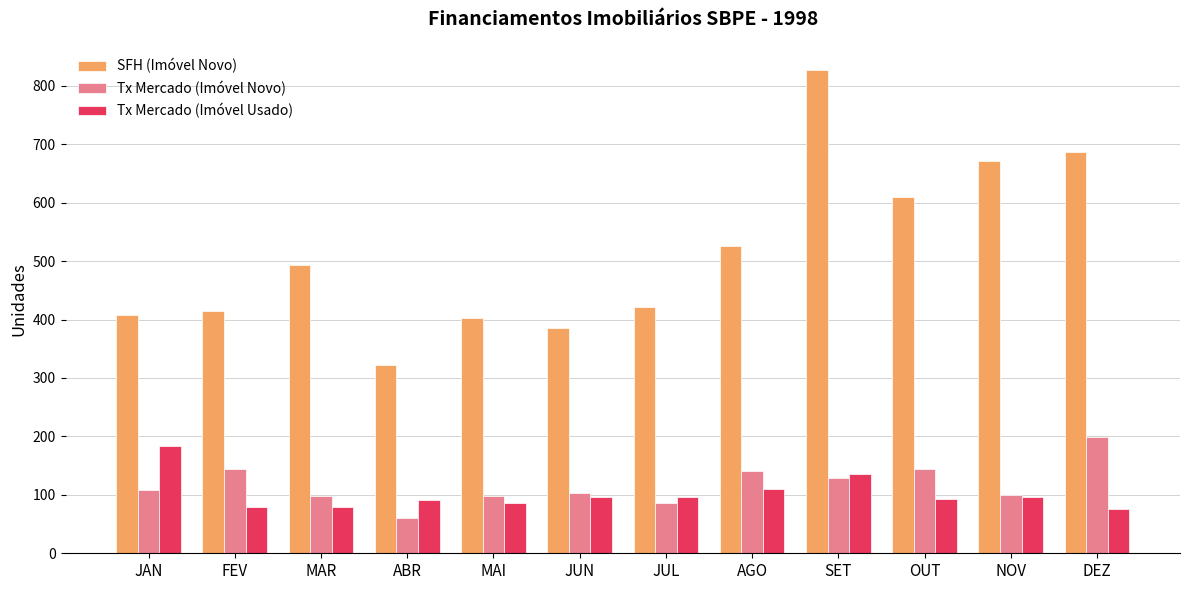

What is the difference between the highest and lowest values at MAR?

414